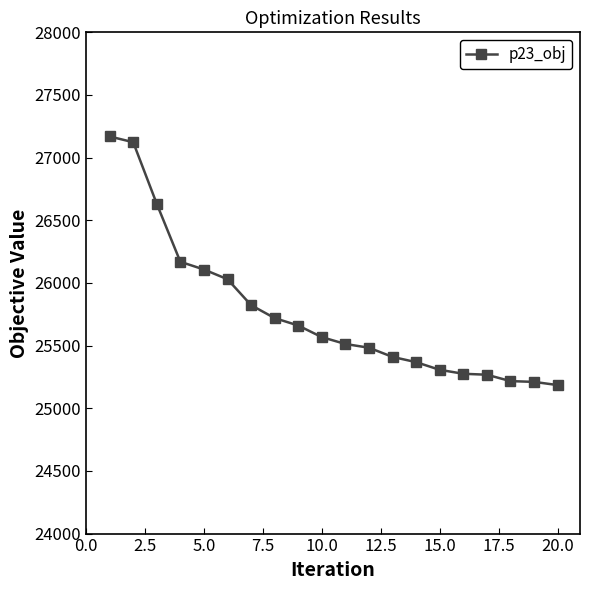

How many data points are less than 25567?

10